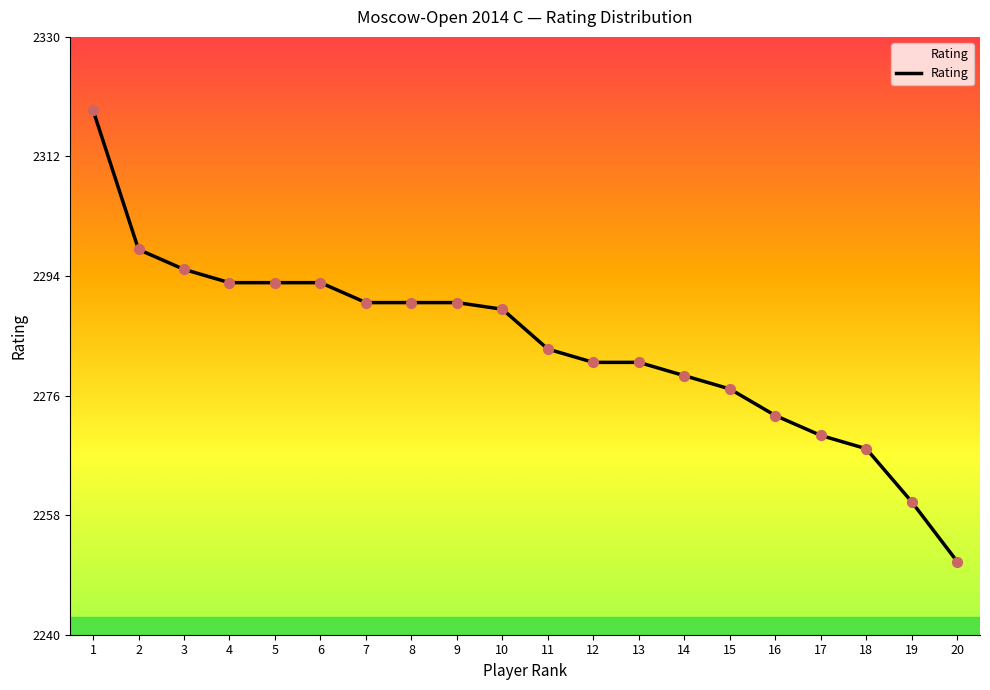

Between 13 and 5, which is larger?

5